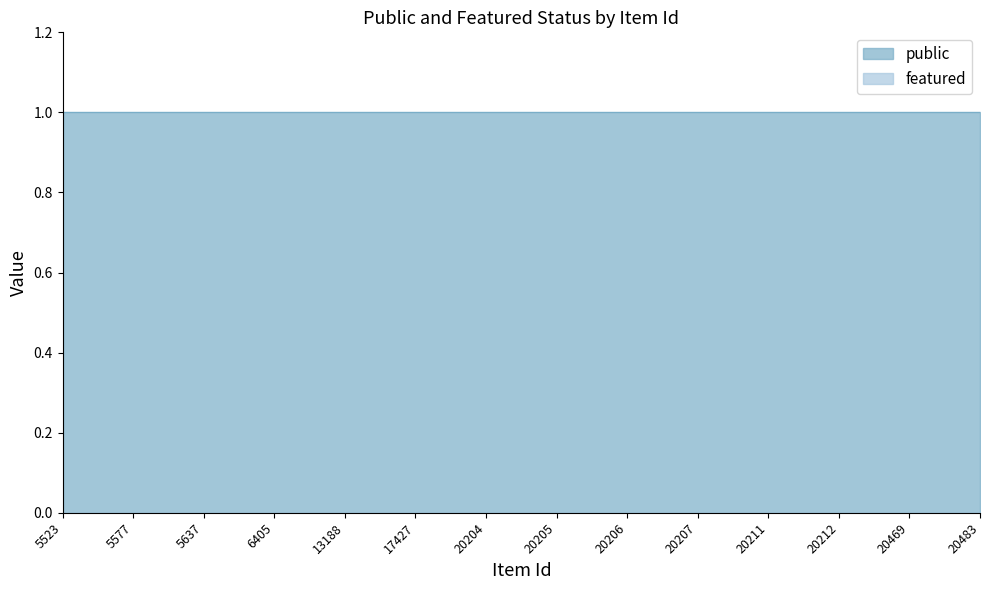

Reading left to right, what are all the values shown in this chart?

public: 5523=1	5577=1	5637=1	6405=1	13188=1	17427=1	20204=1	20205=1	20206=1	20207=1	20211=1	20212=1	20469=1	20483=1
featured: 5523=0	5577=0	5637=0	6405=0	13188=0	17427=0	20204=0	20205=0	20206=0	20207=0	20211=0	20212=0	20469=0	20483=0